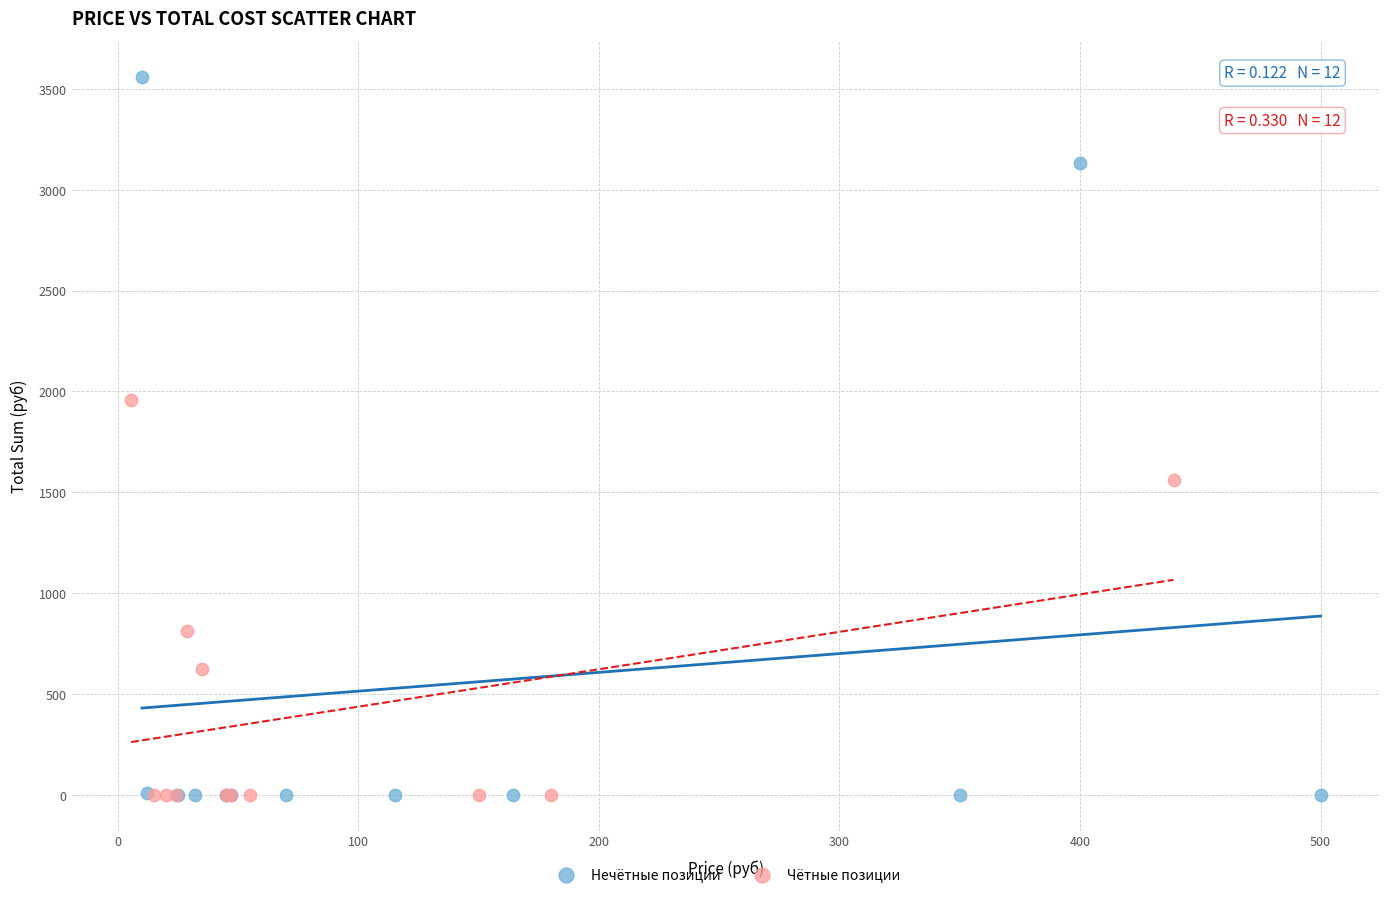

Which series reaches the maximum Y coordinate?

Нечётные позиции